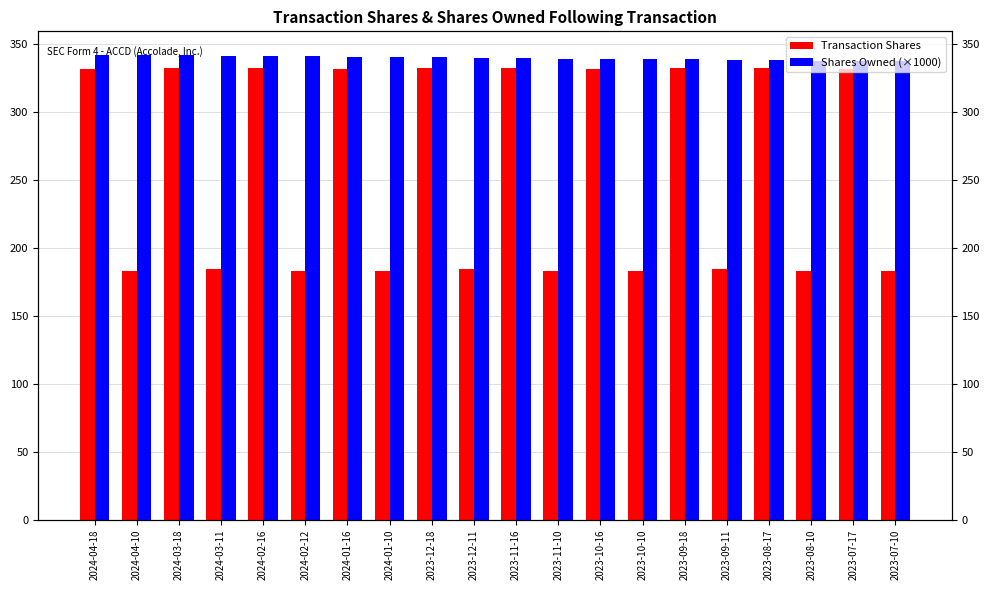

List the series in order of their overall mean, highest first.

Shares Owned (×1000), Transaction Shares